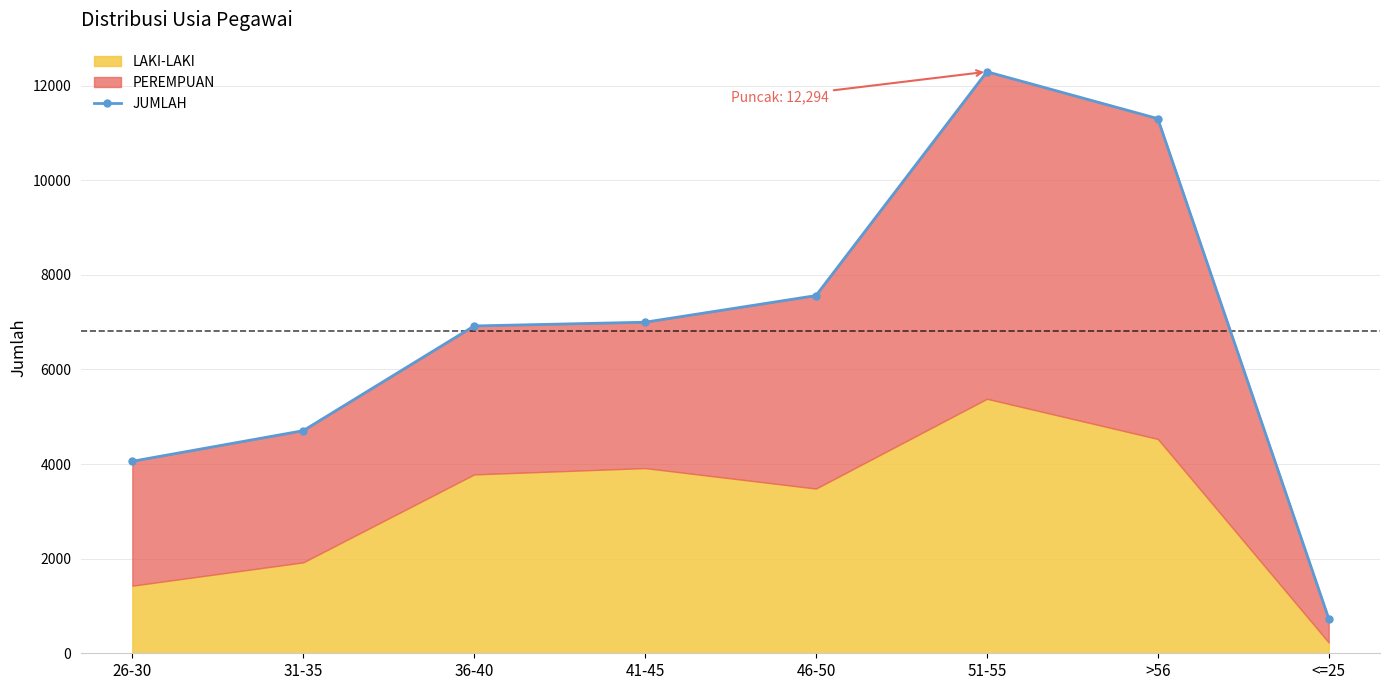

What is the sum of the values at 31-35 and 46-50?

12268